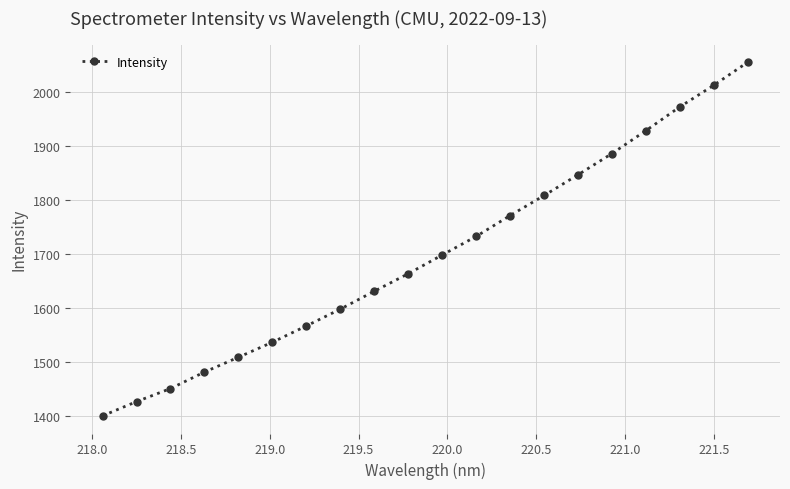

What is the value of the 17th point from the left?

1928.4